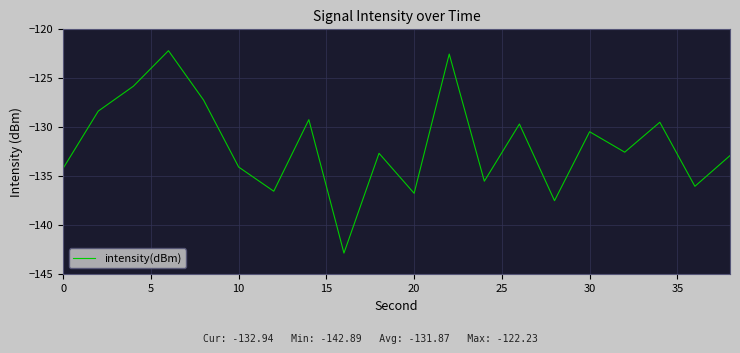

What is the greatest value displayed?

-122.2